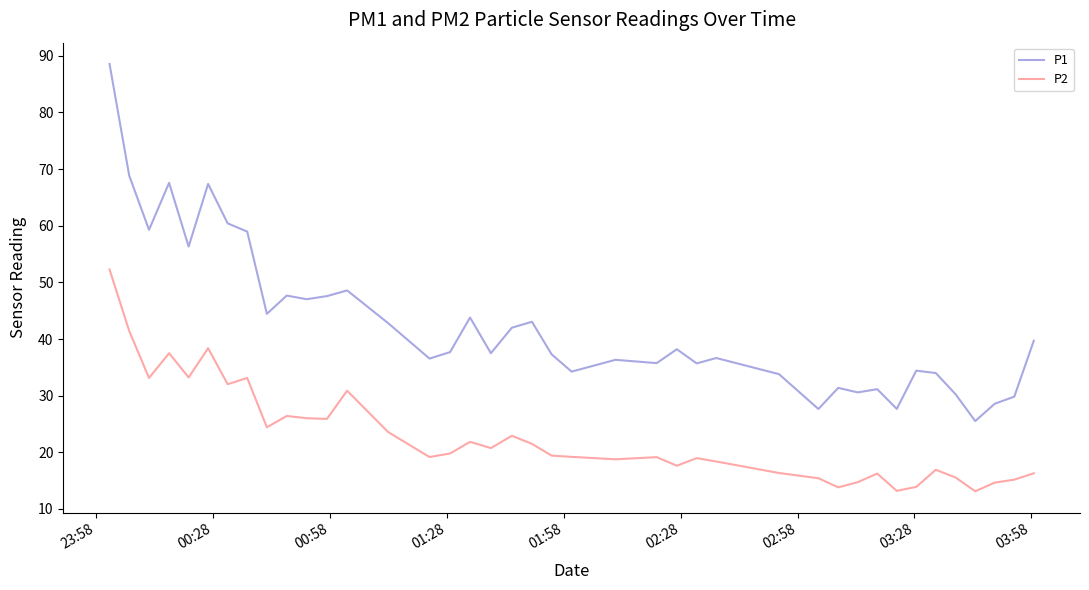

Does the chart display data point markers on the line(s)?

No